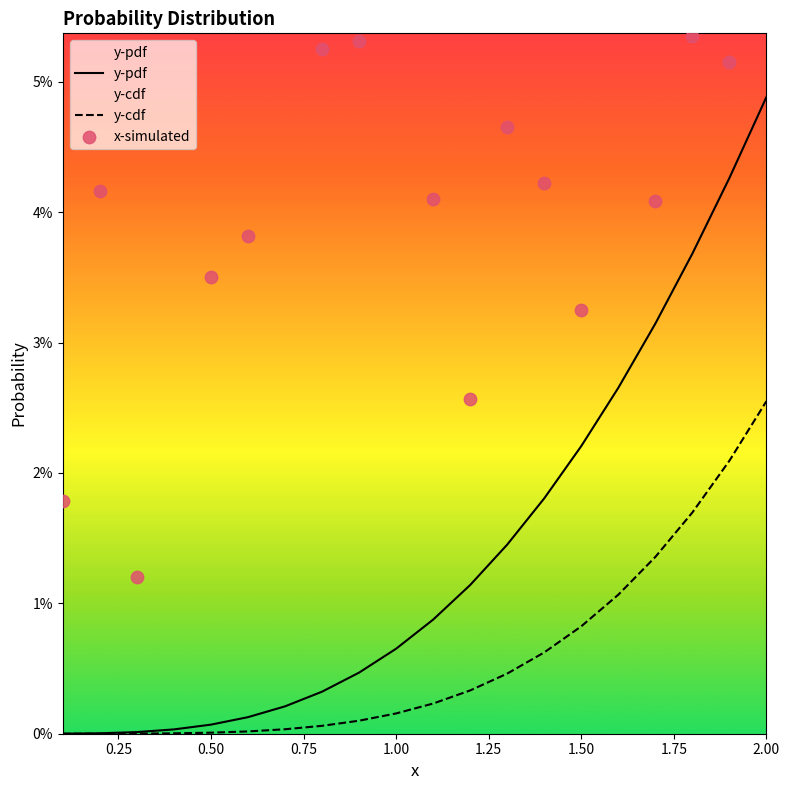

Which series reaches the maximum Y coordinate?

x-simulated